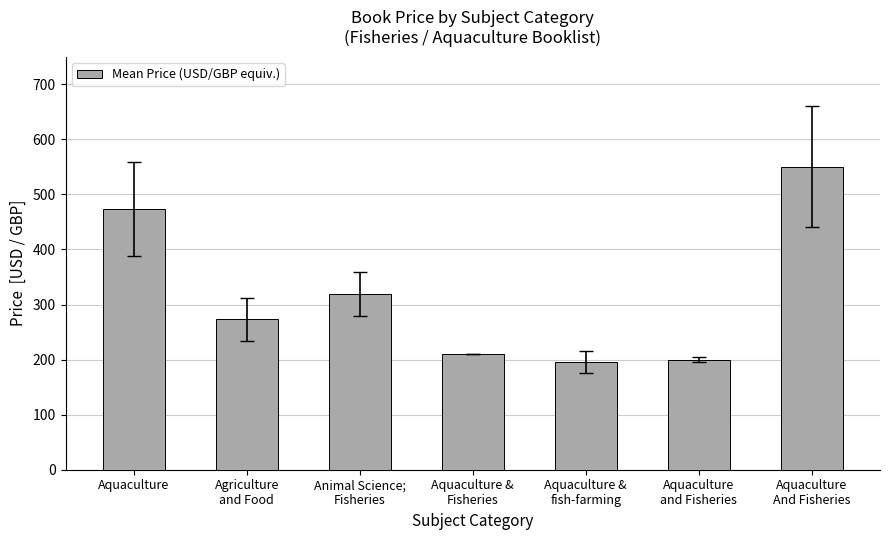

How many distinct data groups are displayed?

1